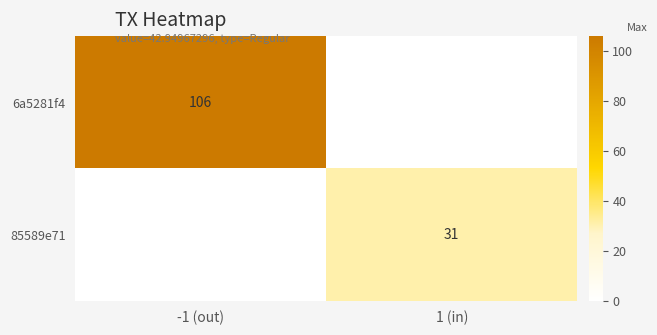

What is the average value of the 6a5281f4 series?

53